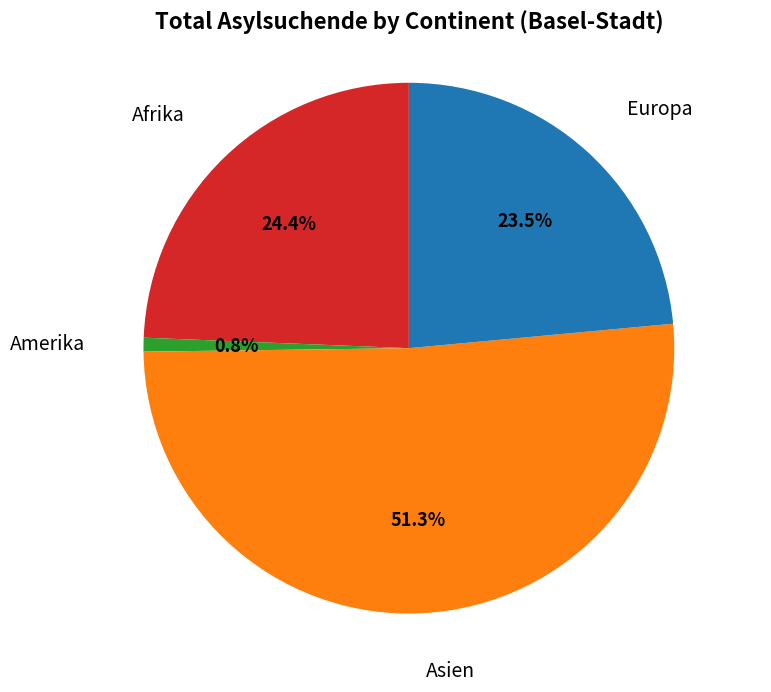

To the nearest percent, what is the average slice percentage?

25%